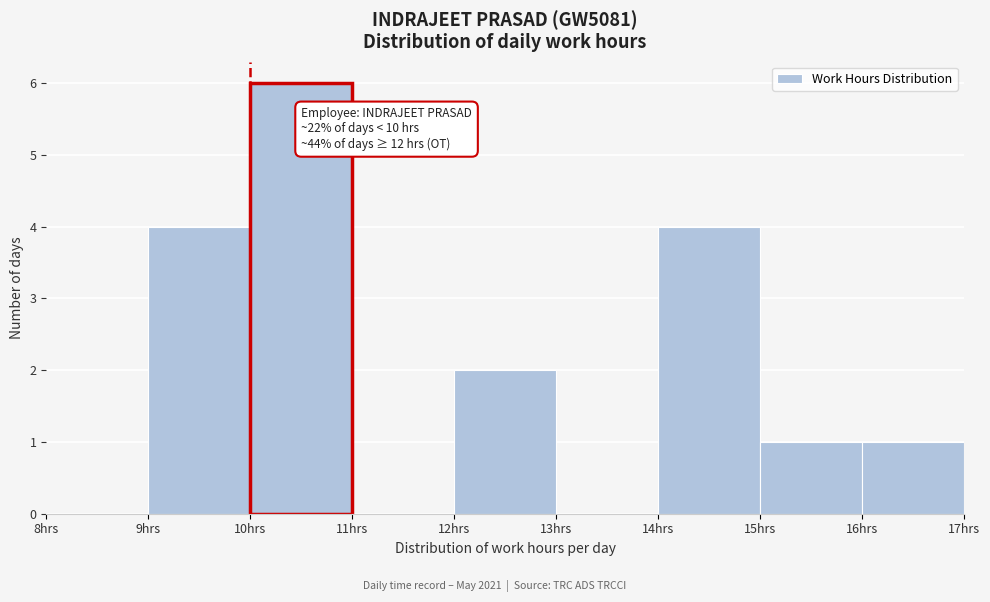

Over which range of the x-axis is the bar tallest?

10 to 11